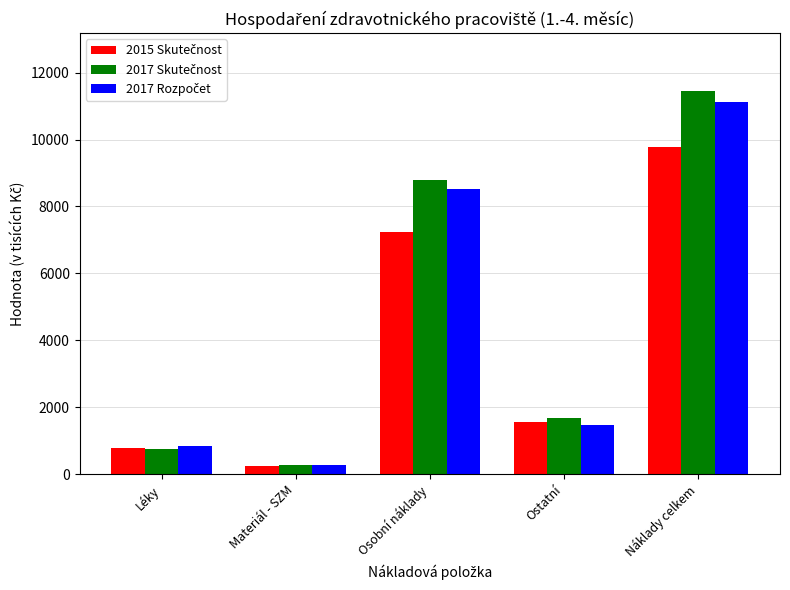

Which label corresponds to the smallest value in the chart?

Materiál - SZM